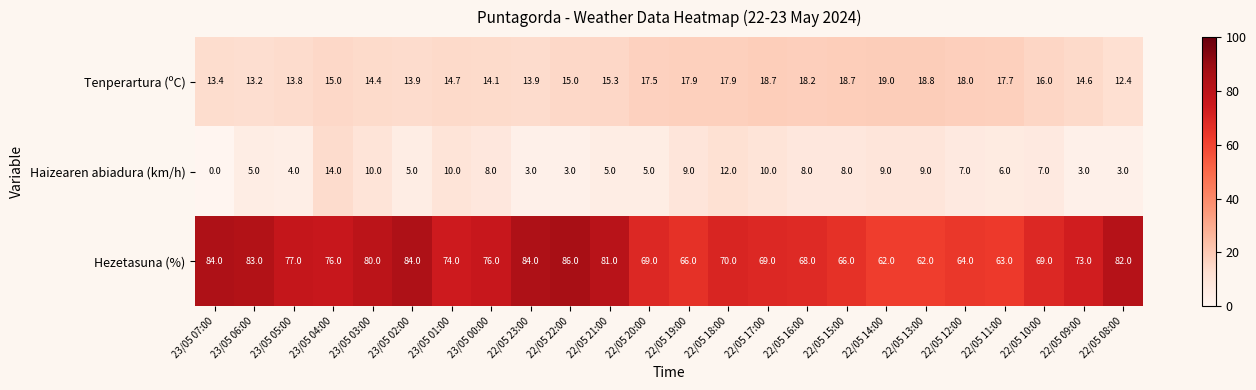

What is the spread (max minus min) of values at 22/05 19:00?

57.0